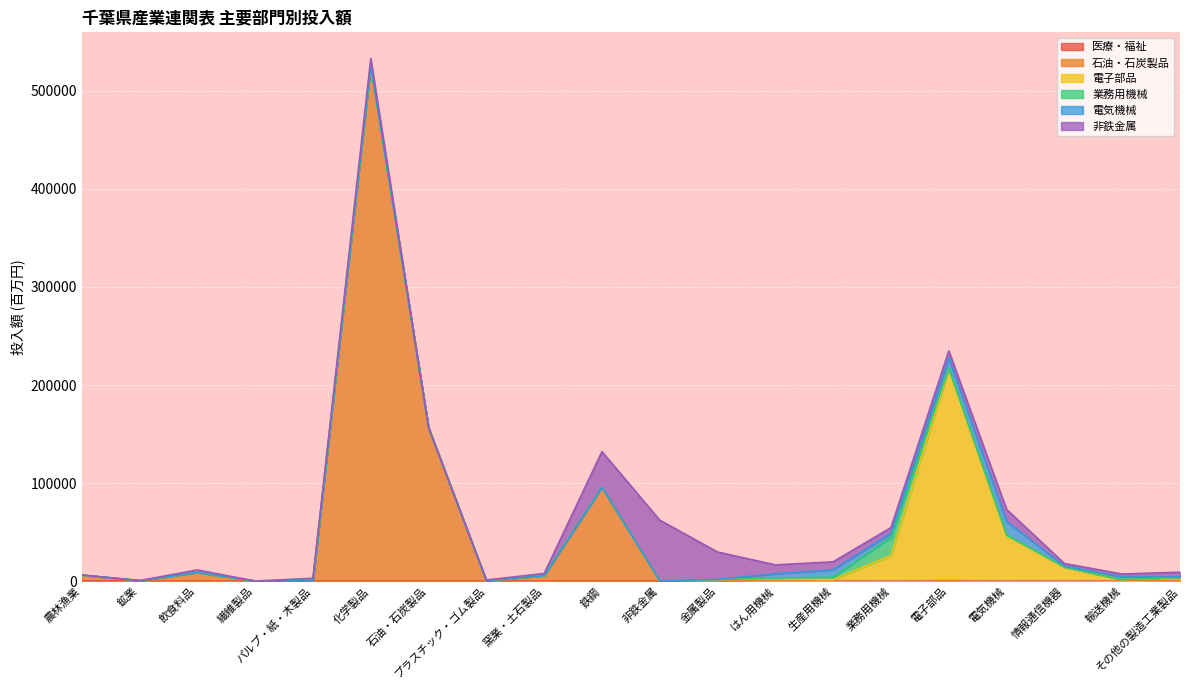

What is the difference between the 業務用機械 values at 鉱業 and 農林漁業?

232